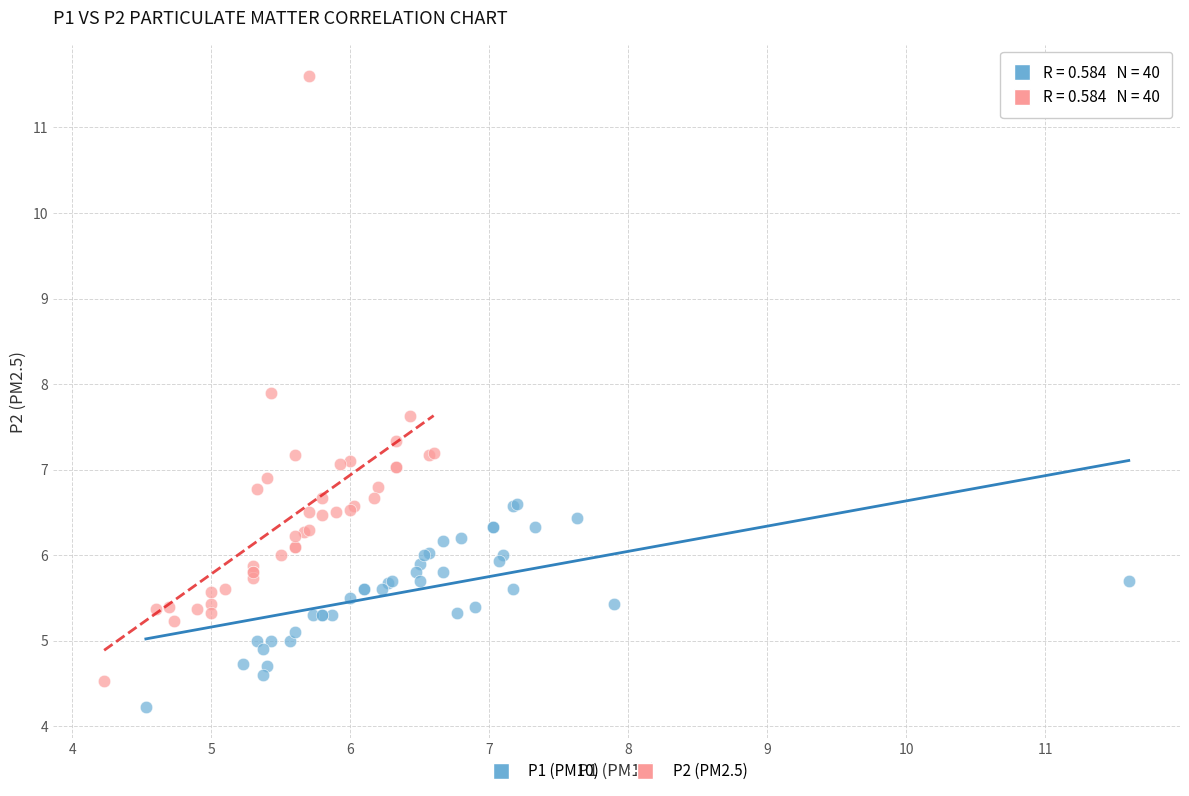

What are all the series names shown in the legend?

P1 (PM10), P2 (PM2.5)